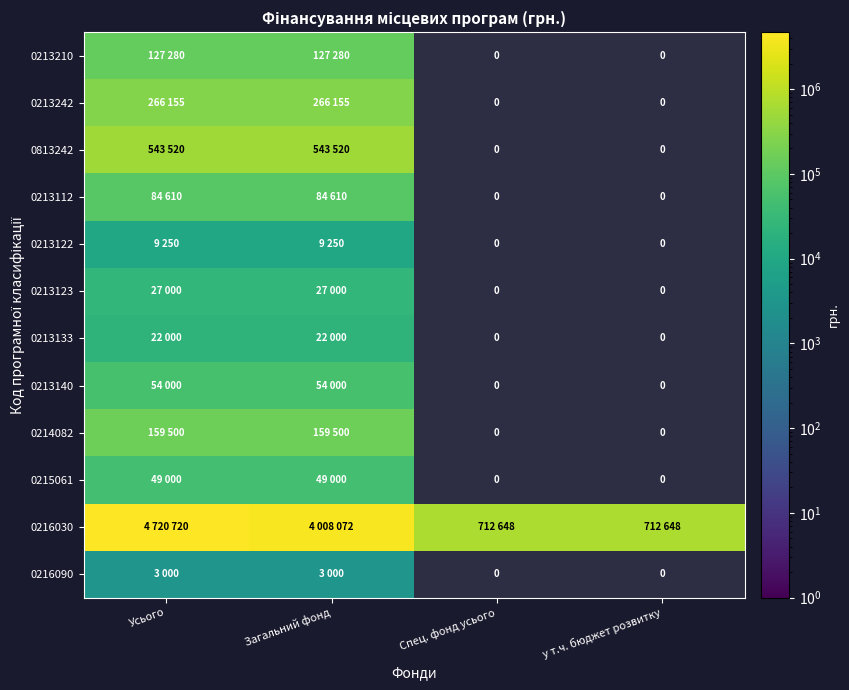

Which series has the widest spread of values?

0216030